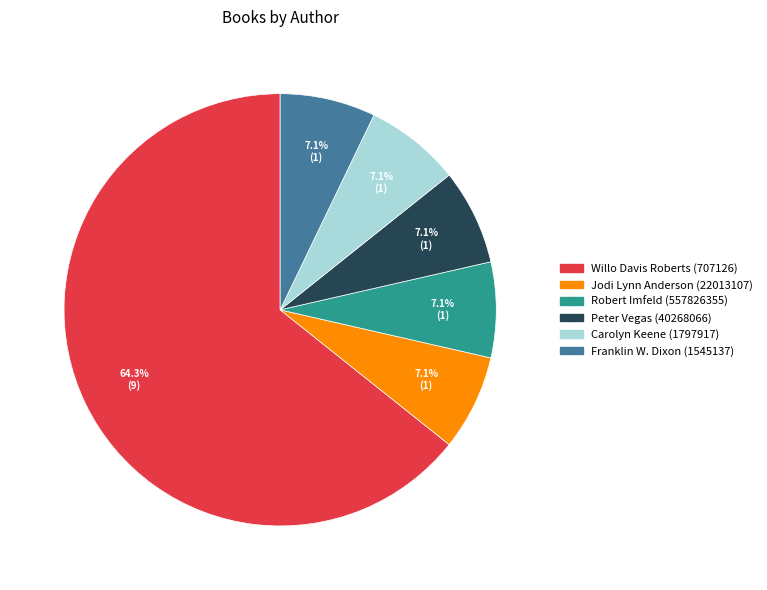

To the nearest percent, what percentage of the pie is Franklin W. Dixon (1545137)?

7%